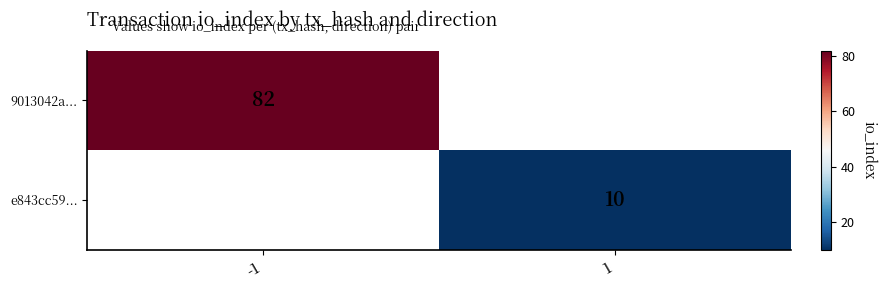

The value of e843cc59... at 1 is 16. True or false?

False